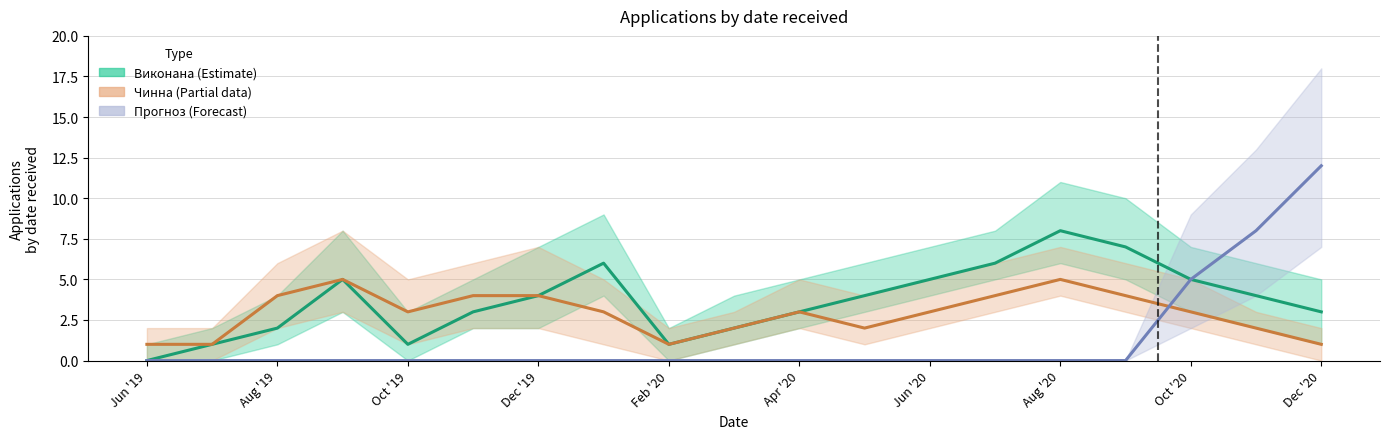

Which series has the widest spread of values?

Прогноз